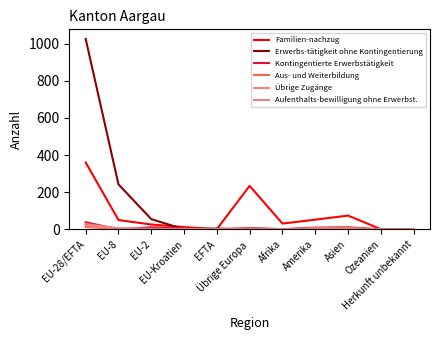

How many lines are shown in the chart?

6